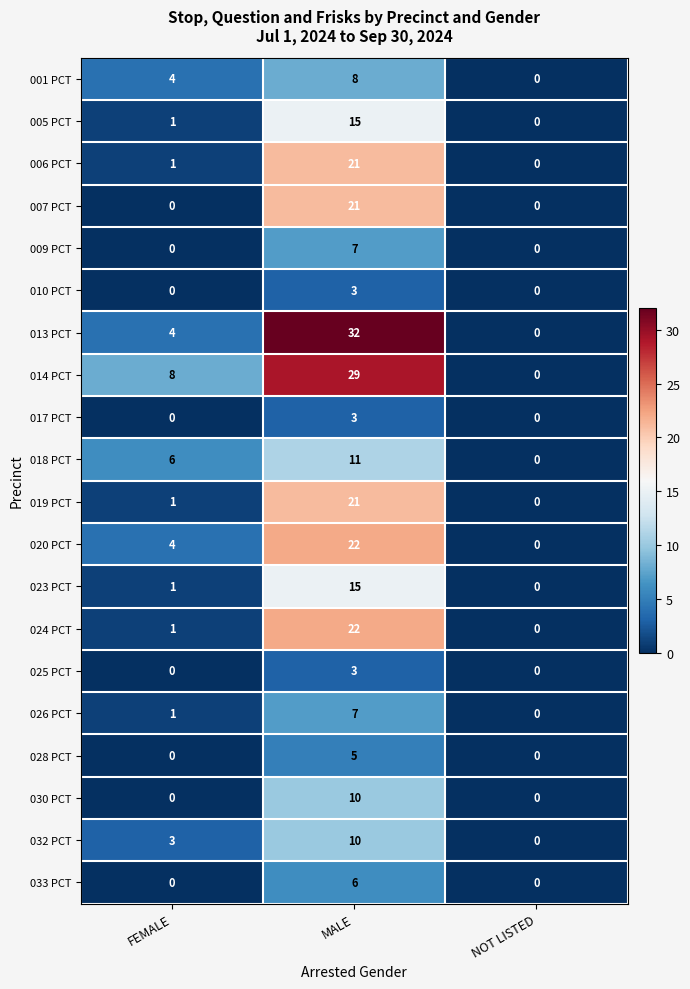

What is the difference between the maximum and second lowest values in the 032 PCT series?

7